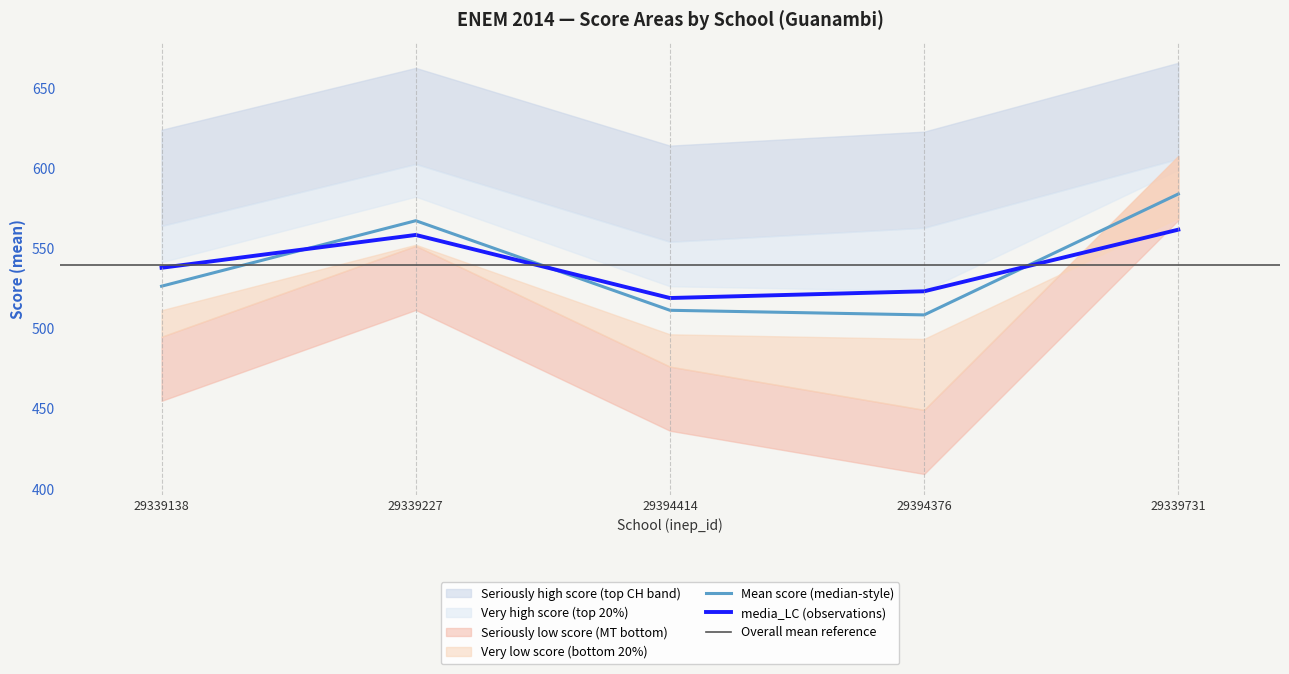

True or false: Mean score (median-style) and media_LC (observations) cross at least once.

True